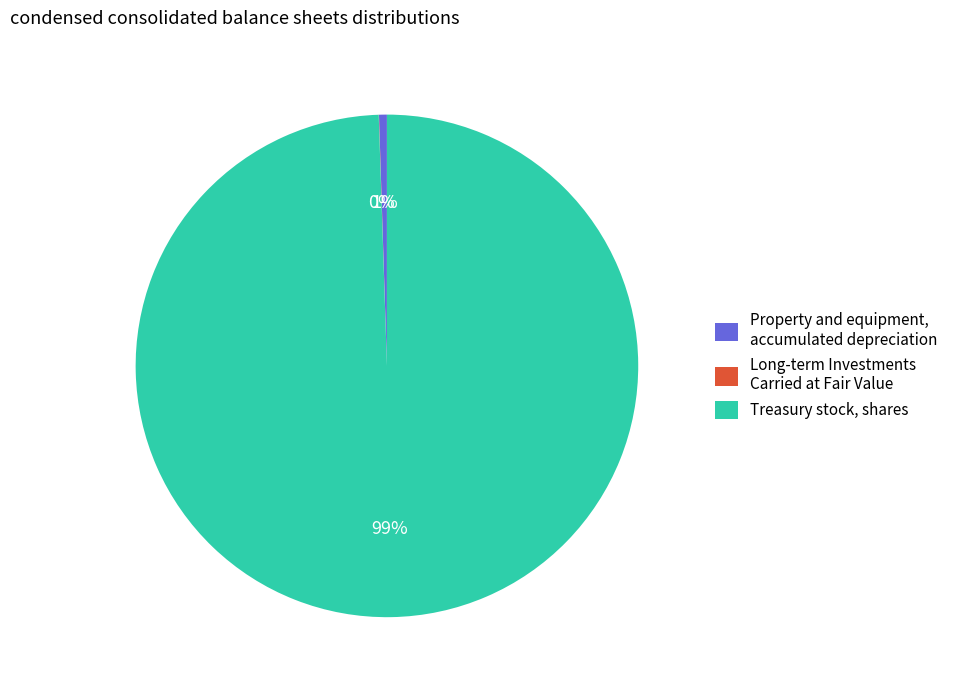

What is the majority slice?

Treasury stock, shares